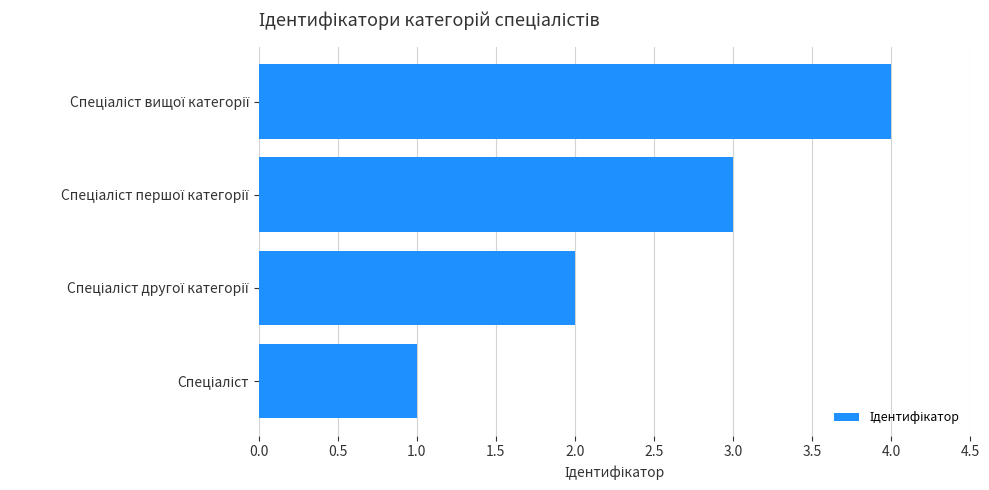

What is the difference between the maximum and minimum values?

3